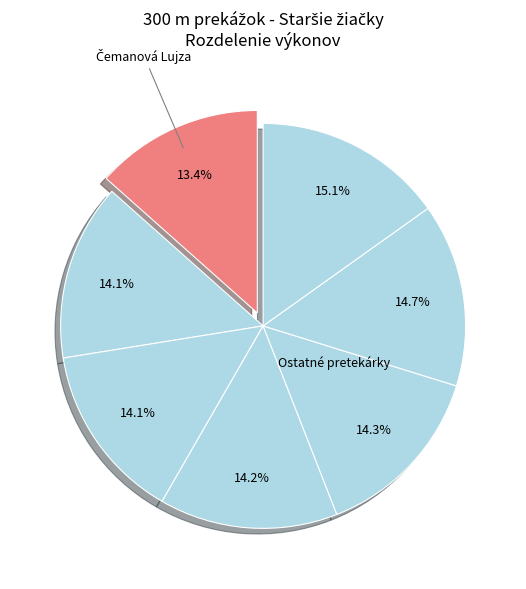

How many slices are in this pie chart?

7